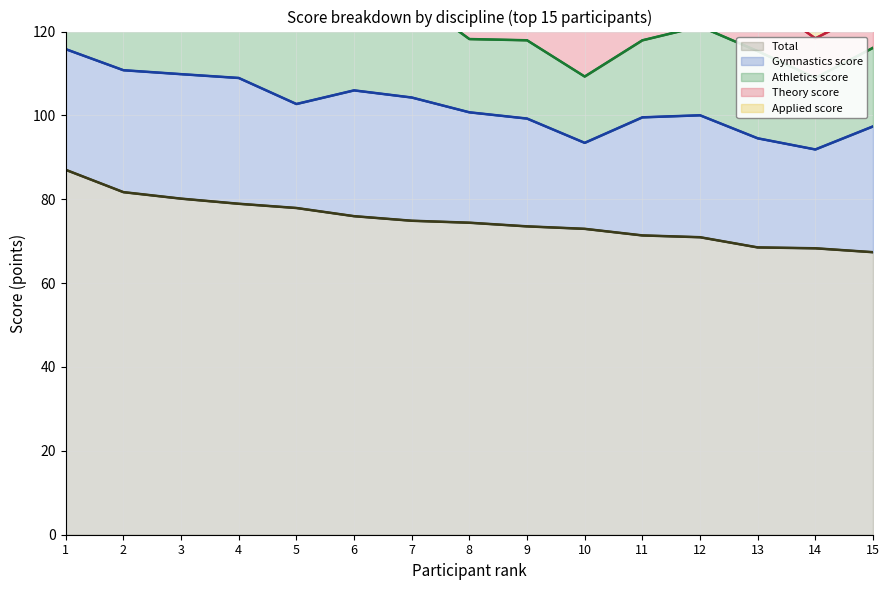

Reading right to left, extract all data points from this chart.

Total: 15=67.4	14=68.3	13=68.5	12=71.0	11=71.4	10=73.0	9=73.5	8=74.4	7=74.9	6=76.0	5=77.9	4=78.9	3=80.2	2=81.7	1=87.0
Gymnastics score: 15=97.4	14=91.9	13=94.5	12=100.0	11=99.5	10=93.5	9=99.2	8=100.7	7=104.3	6=106.0	5=102.7	4=108.9	3=109.8	2=110.8	1=115.8
Athletics score: 15=116.1	14=108.9	13=115.3	12=121.2	11=117.9	10=109.3	9=117.9	8=118.2	7=128.2	6=125.7	5=125.8	4=131.9	3=134.2	2=133.4	1=136.1
Theory score: 15=125.4	14=118.4	13=128.2	12=133.4	11=131.0	10=130.9	9=132.1	8=140.3	7=141.1	6=139.1	5=137.8	4=150.8	3=150.5	2=151.0	1=154.0
Applied score: 15=134.8	14=136.6	13=137.0	12=141.9	11=142.7	10=145.9	9=147.1	8=148.8	7=149.8	6=151.9	5=155.8	4=157.9	3=160.3	2=163.4	1=174.0